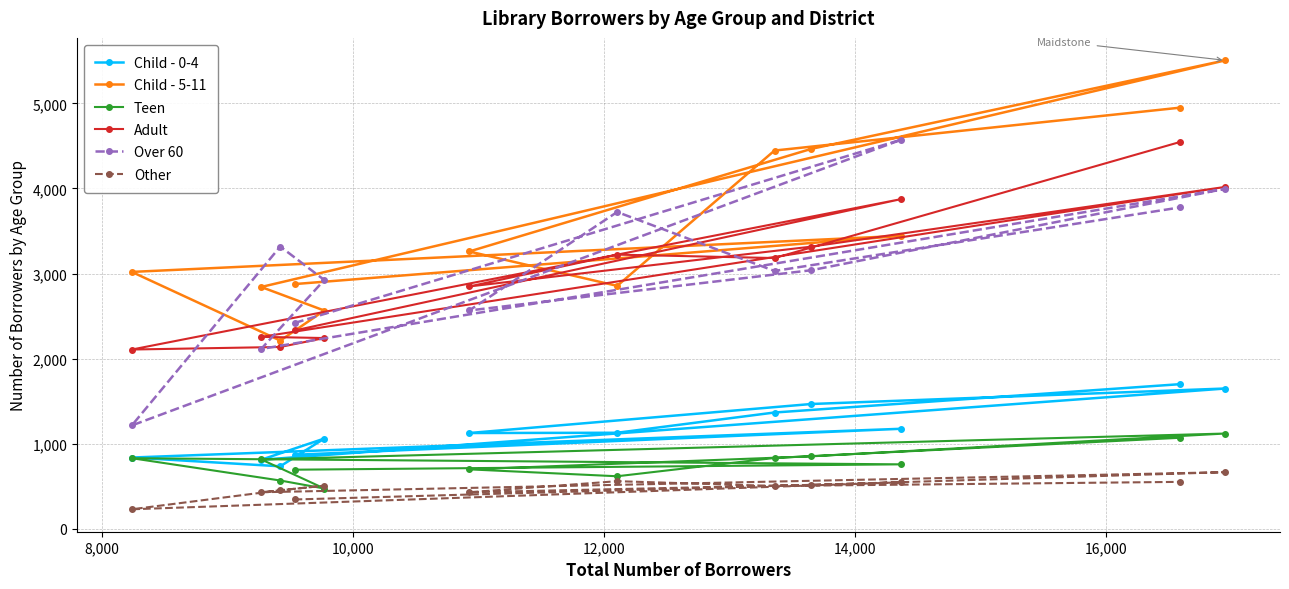

Which series has the largest total across all categories?

Child - 5-11